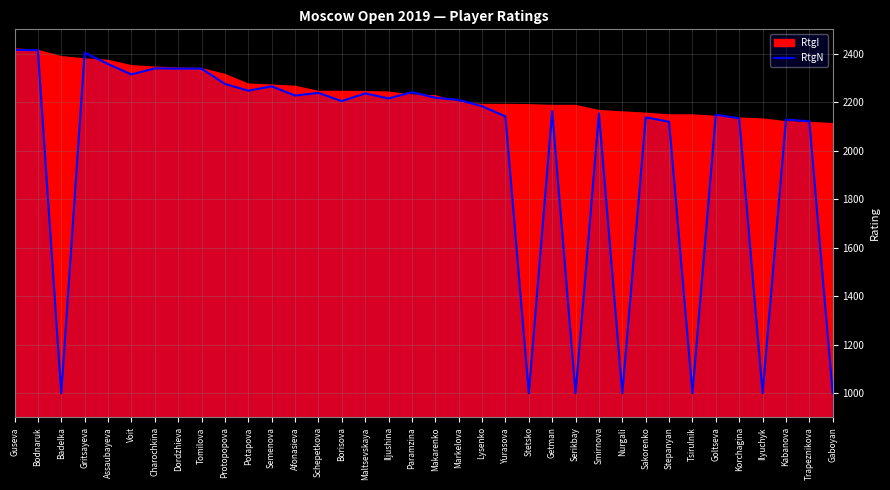

How many interior local peaks (higher than both neighbors) does the data have?

11